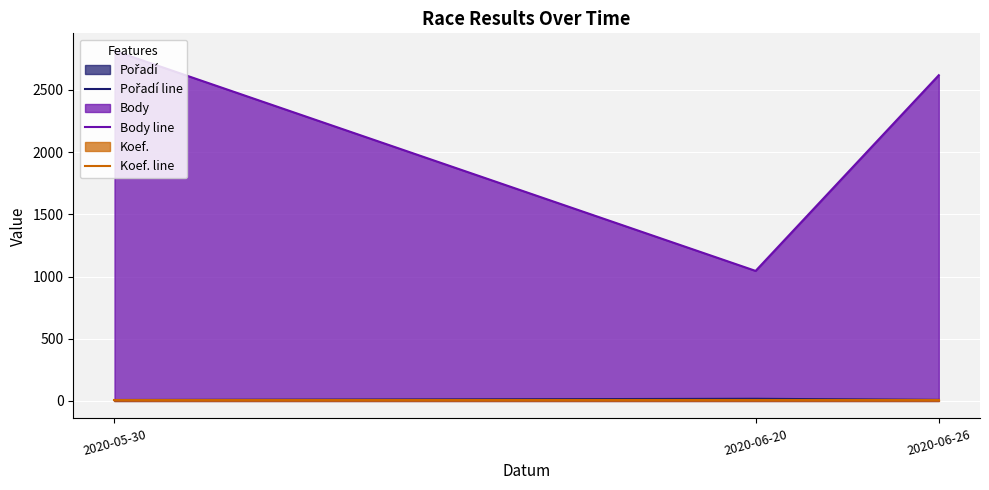

What is the spread (max minus min) of values at 2020-06-20?

1038